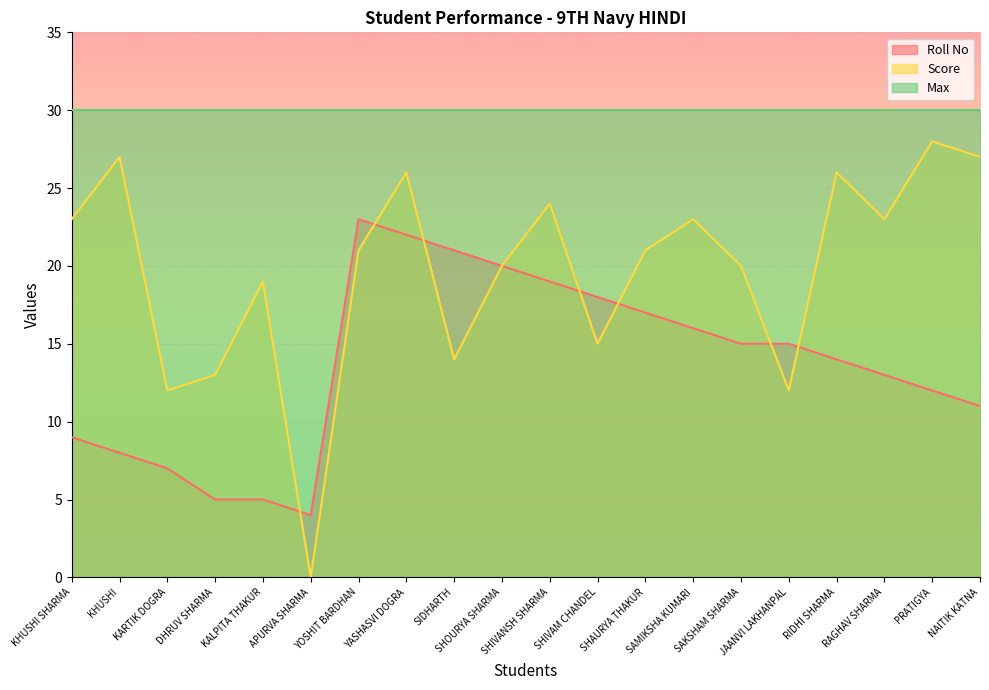

What is the label of the 2nd point from the left?

KHUSHI